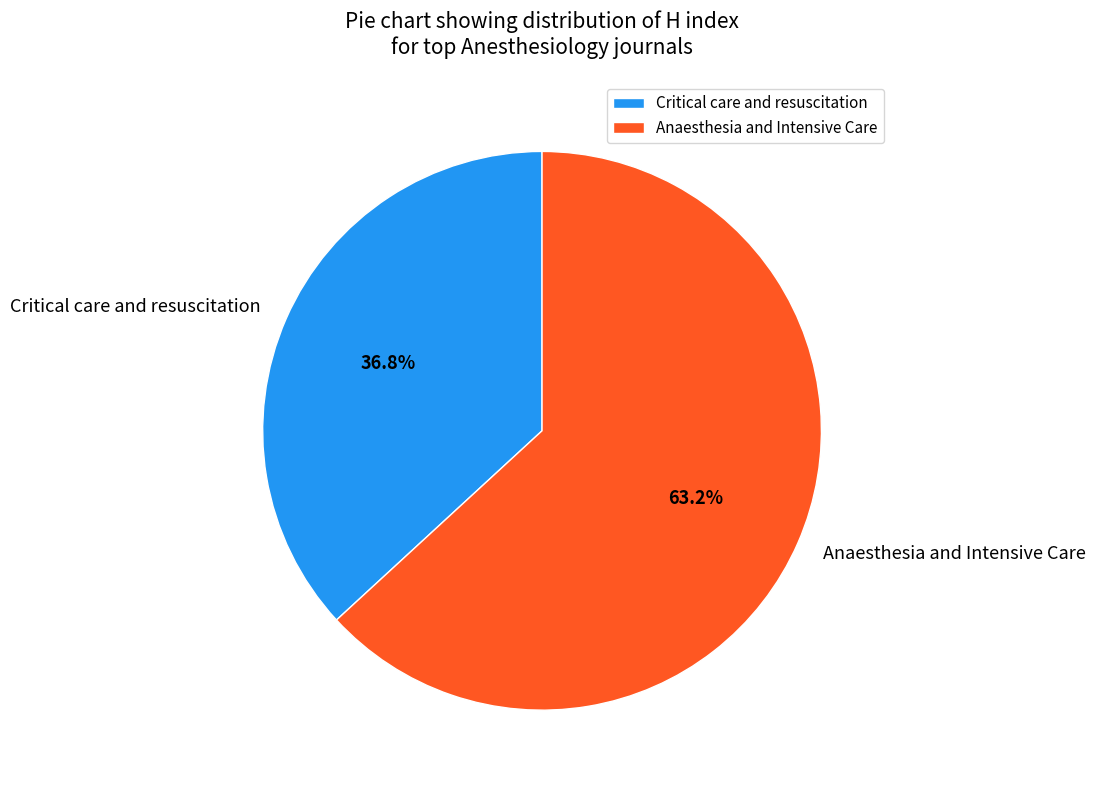

Which has a higher value, Anaesthesia and Intensive Care or Critical care and resuscitation?

Anaesthesia and Intensive Care